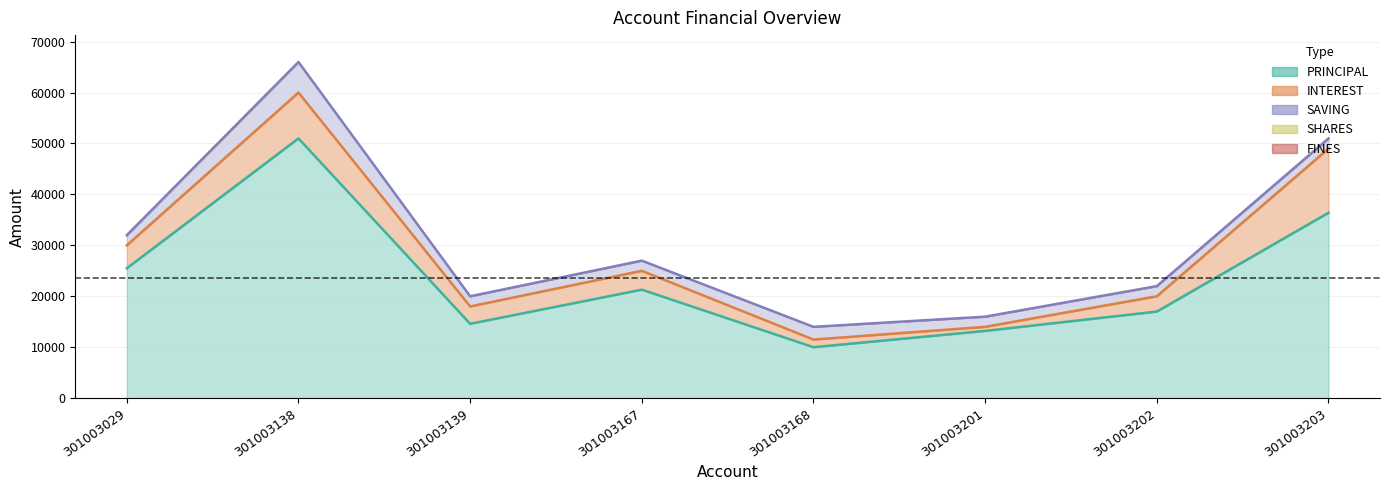

At which category does SAVING reach its first local peak?

301003138